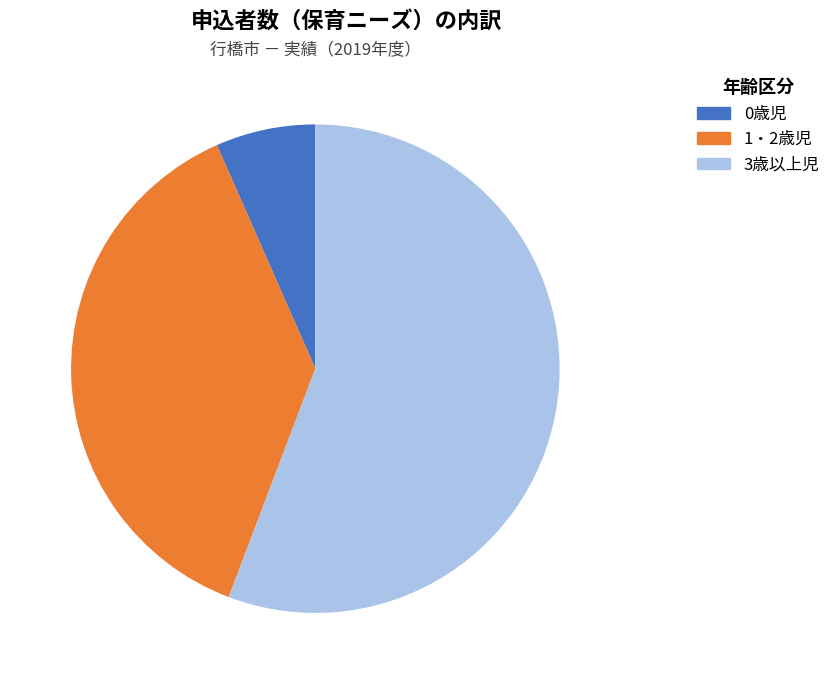

The 1・2歳児 slice represents 38% of the pie. True or false?

True